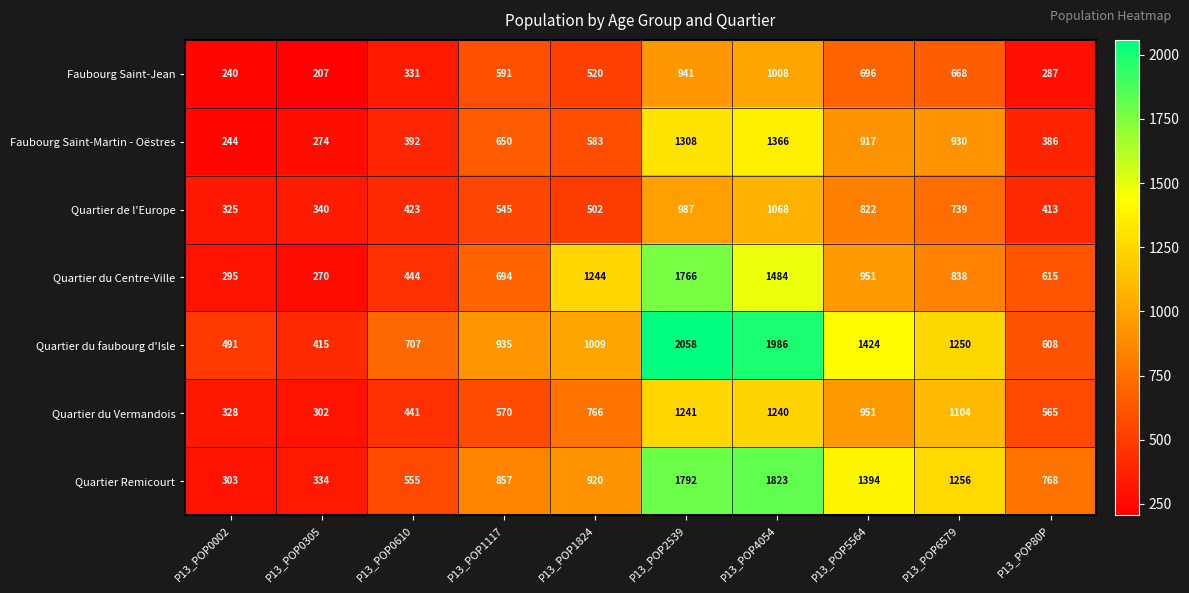

How many categories are shown in the chart?

10